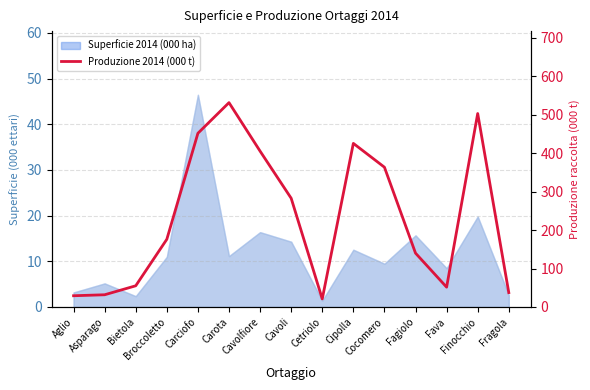

What is the label of the 6th point from the left?

Carota